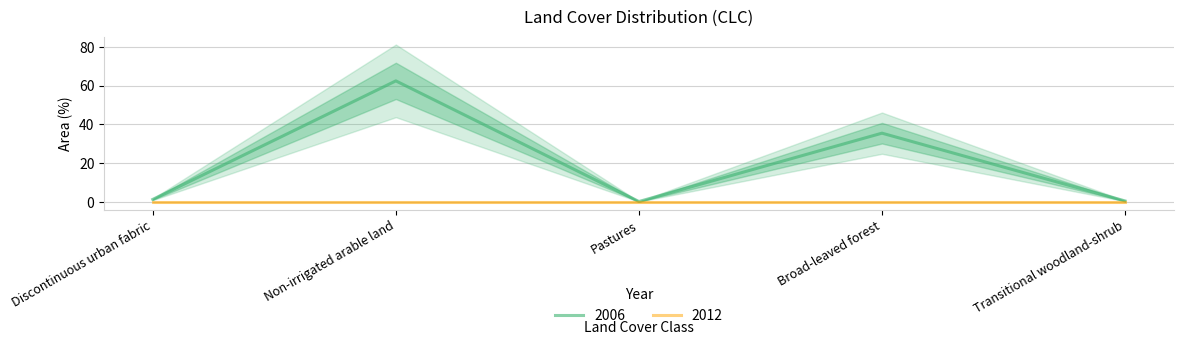

Reading left to right, what are all the values shown in this chart?

Discontinuous urban fabric=1.3	Non-irrigated arable land=62.5	Pastures=0.2	Broad-leaved forest=35.5	Transitional woodland-shrub=0.5